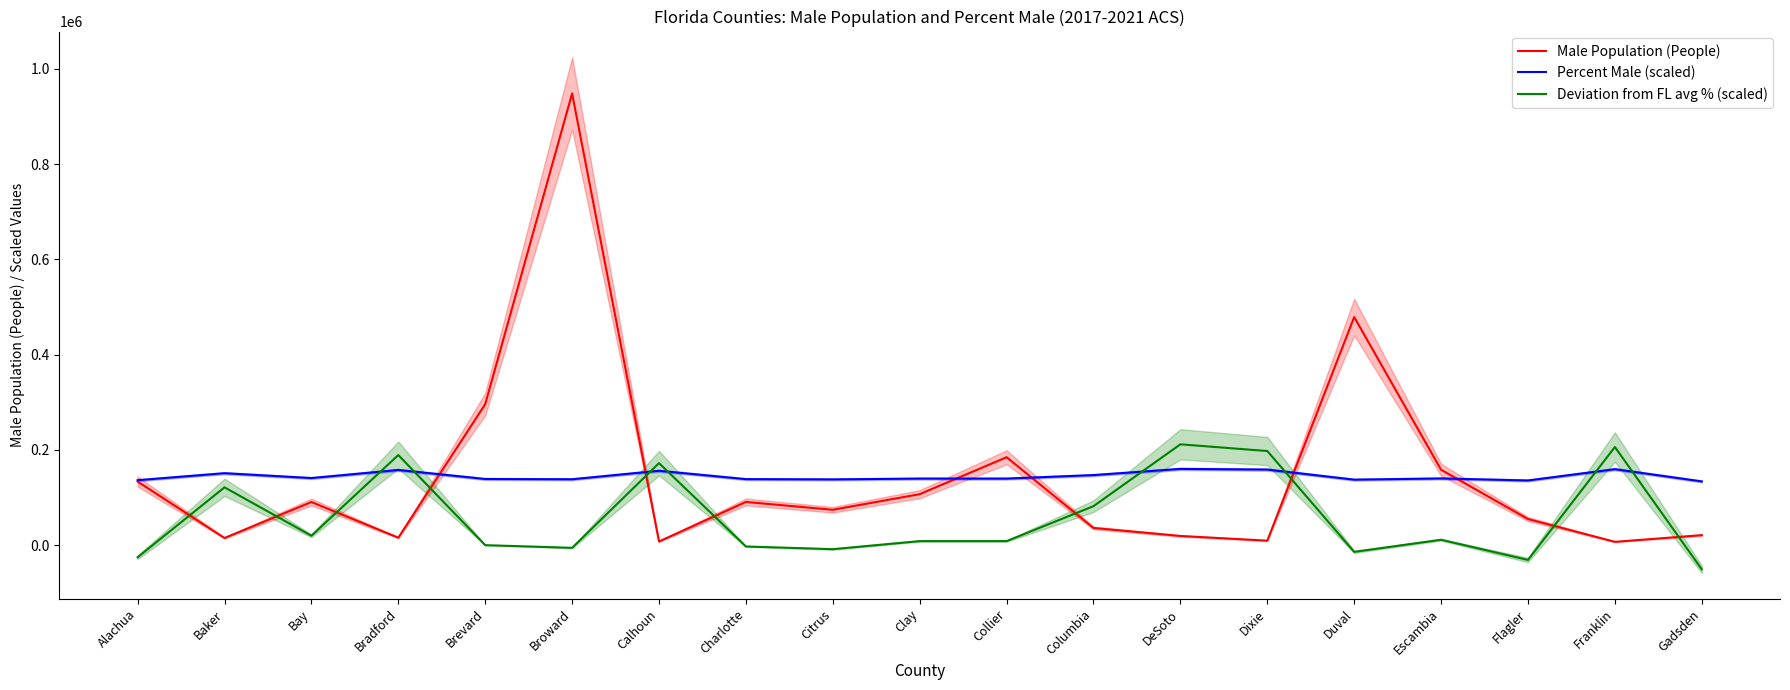

Reading right to left, transcribe all the data shown in this chart.

Male Population (People): Gadsden=20969.0	Franklin=6917.0	Flagler=54827.0	Escambia=158208.0	Duval=478773.0	Dixie=9392.0	DeSoto=19280.0	Columbia=36077.0	Collier=184543.0	Clay=106993.0	Citrus=74221.0	Charlotte=90681.0	Calhoun=7664.0	Broward=948192.0	Brevard=295862.0	Bradford=15612.0	Bay=90549.0	Baker=14978.0	Alachua=133446.0
Percent Male (scaled): Gadsden=133774.9	Franklin=159457.5	Flagler=135750.5	Escambia=139983.9	Duval=137443.9	Dixie=158610.8	DeSoto=160021.9	Columbia=147039.5	Collier=139701.7	Clay=139701.7	Citrus=138008.3	Charlotte=138572.8	Calhoun=156070.8	Broward=138290.5	Brevard=138855.0	Bradford=157764.1	Bay=140830.6	Baker=150990.7	Alachua=136315.0
Deviation from FL avg % (scaled): Gadsden=-50800.6	Franklin=206024.7	Flagler=-31044.8	Escambia=11289.0	Duval=-14111.3	Dixie=197557.9	DeSoto=211669.2	Columbia=81845.4	Collier=8466.8	Clay=8466.8	Citrus=-8466.8	Charlotte=-2822.3	Calhoun=172157.6	Broward=-5644.5	Brevard=0.0	Bradford=189091.2	Bay=19755.8	Baker=121357.0	Alachua=-25400.3